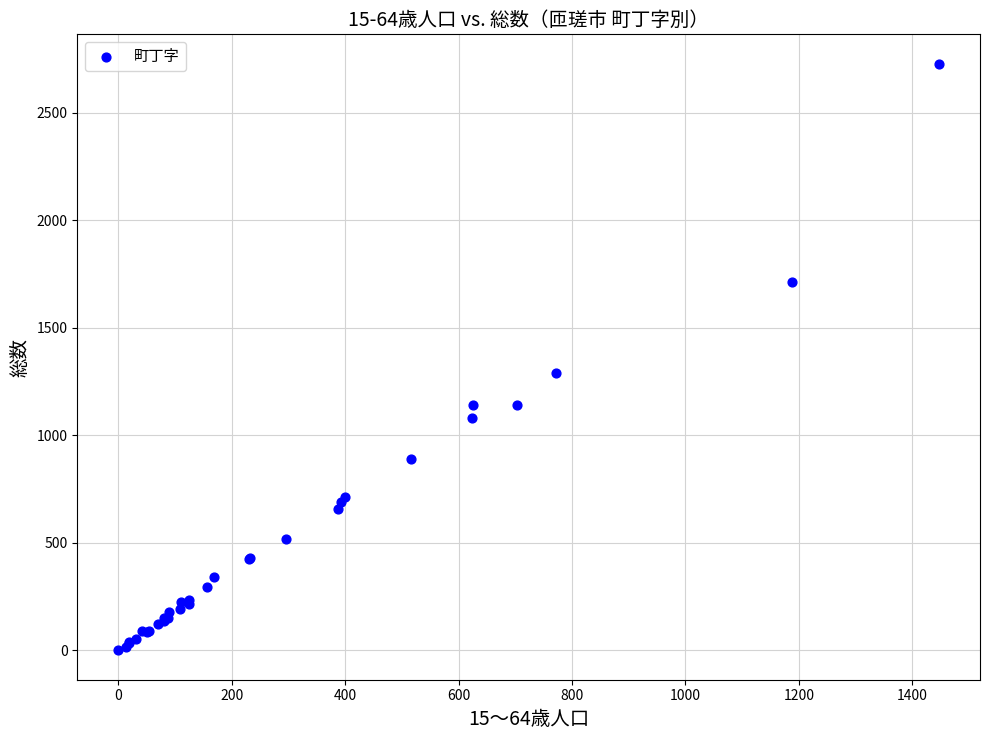

What Y value in the scatter plot is closest to 1364?

1292